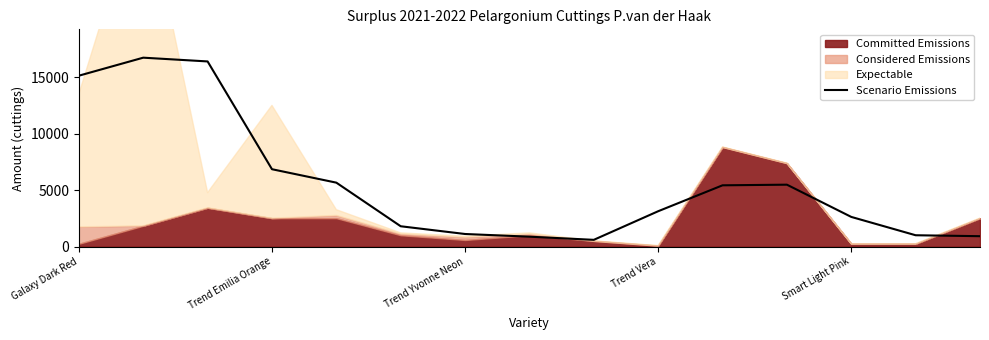

At which label is Scenario Emissions closest to 8670?

Trend Emilia Orange